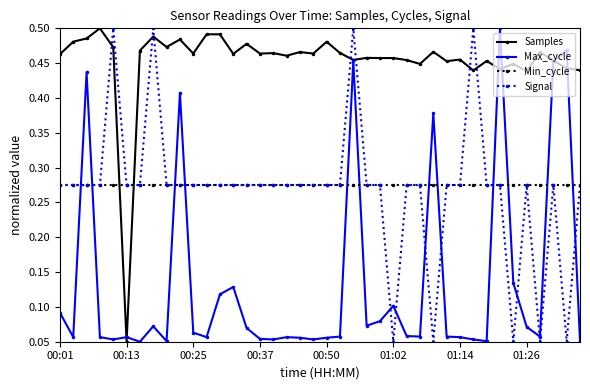

Count the Samples values in the range 0 to 1.

40